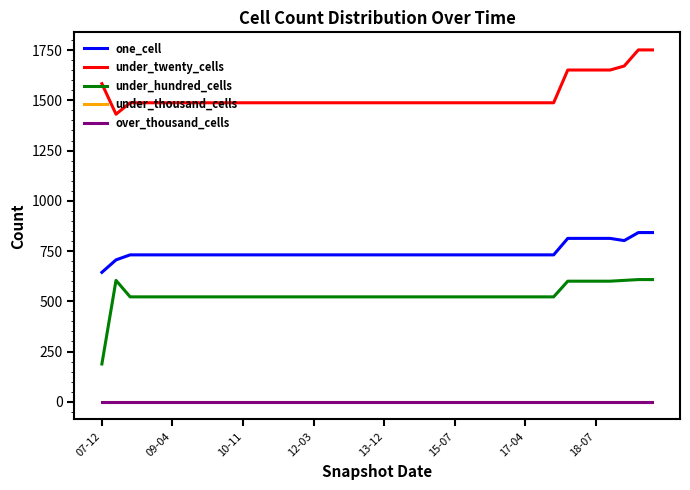

Does the chart display data point markers on the line(s)?

No